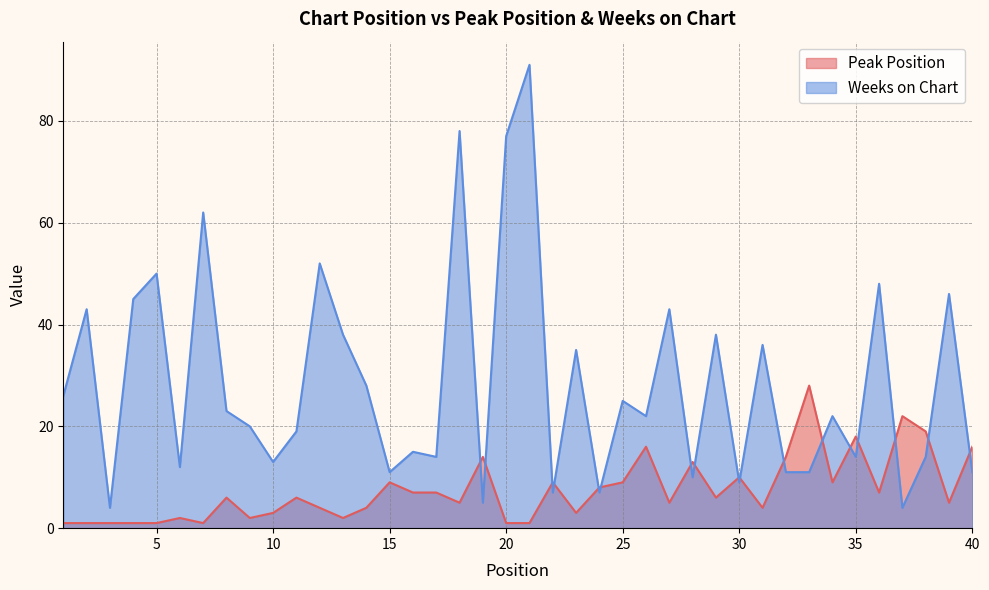

At which label is Peak Position closest to 14?

19